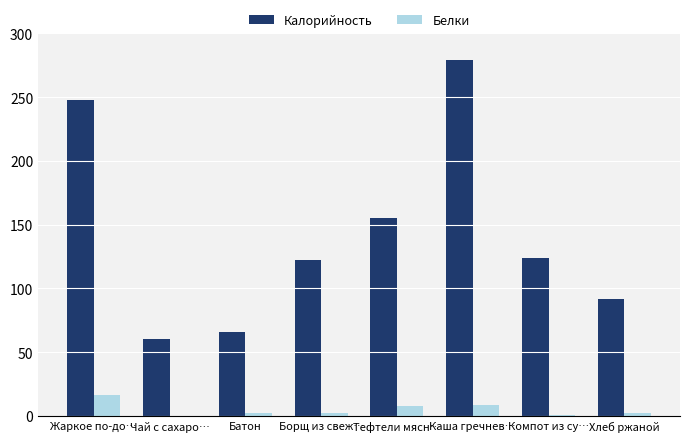

The value of Белки at Тефтели мясн… is 7.7. True or false?

True